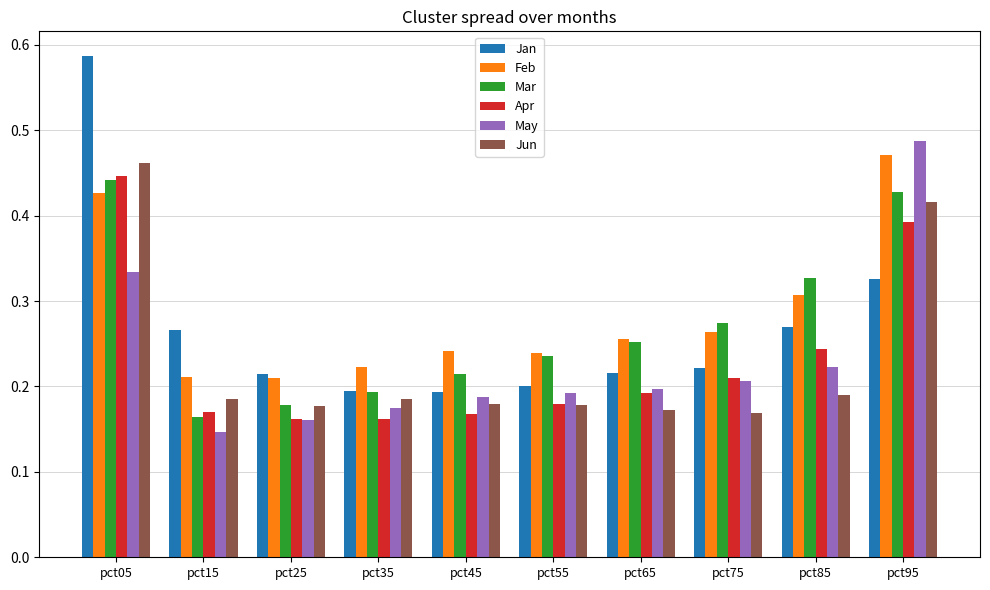

Rank the series by their maximum value, from lowest to highest.

Mar, Apr, Jun, Feb, May, Jan